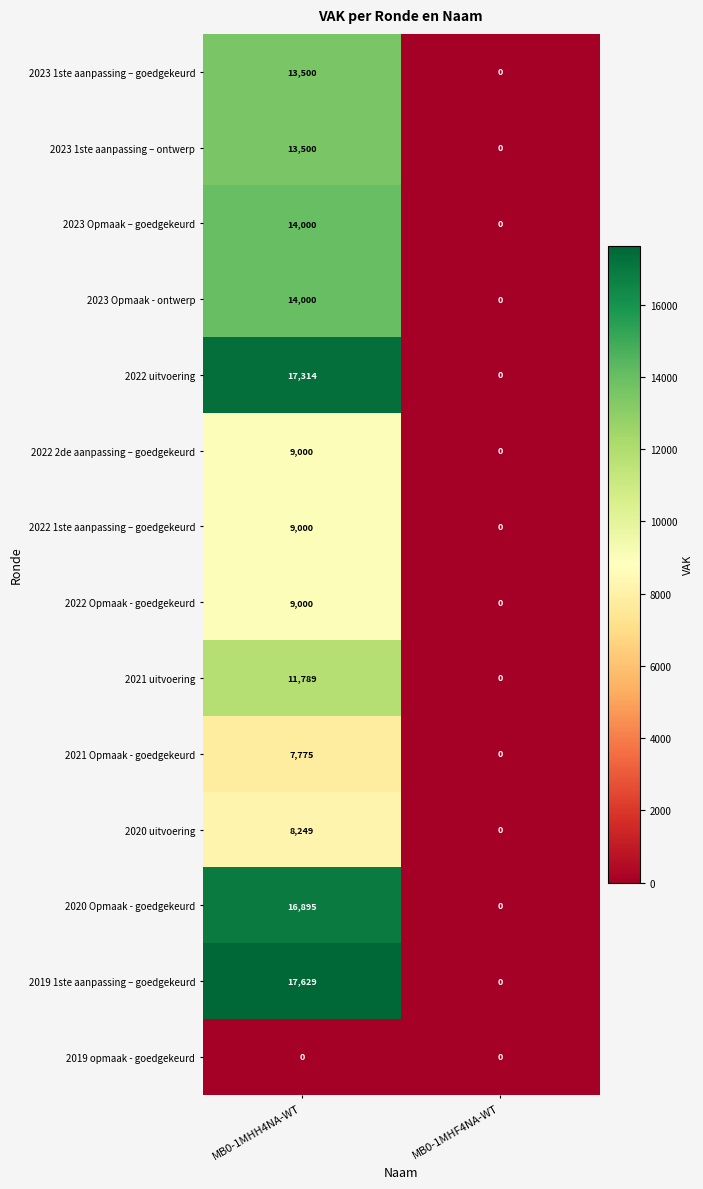

At which category is the sum across all series the highest?

MB0-1MHH4NA-WT